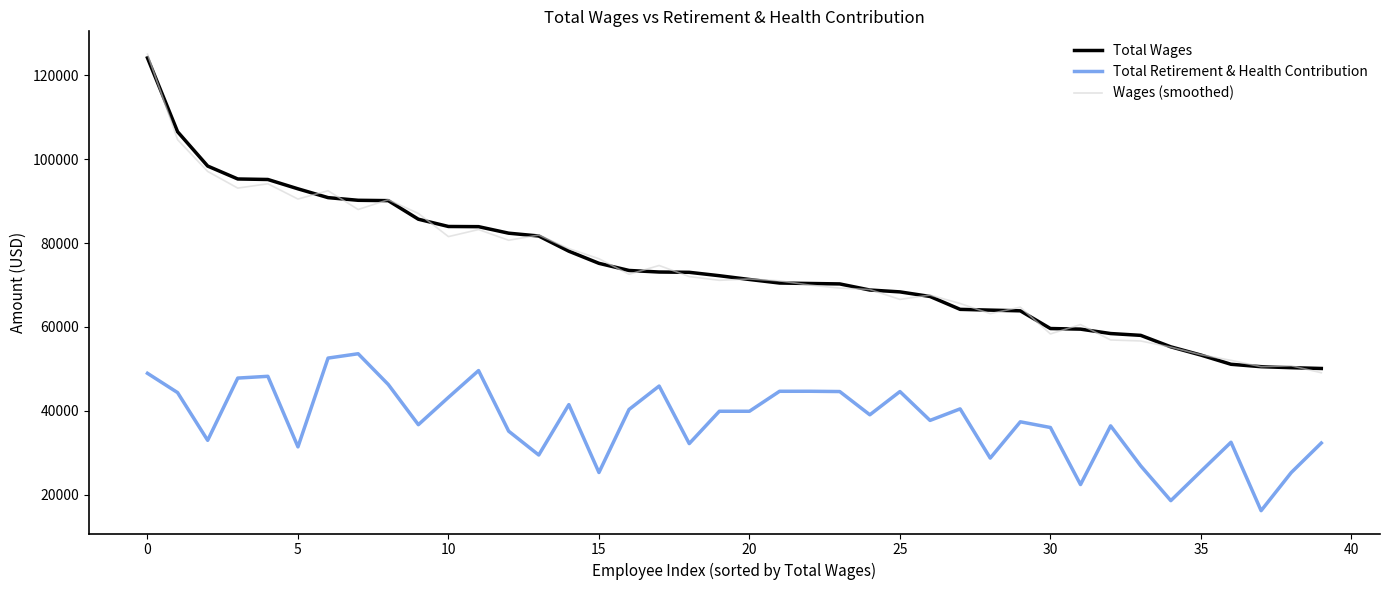

Reading right to left, what are all the values shown in this chart?

Total Wages: 50106.8	50297.7	50534.5	51109.2	53303.4	55267.9	58003.3	58437.4	59488.3	59630.9	63853.6	64019.9	64203.1	67273.9	68368.6	68812.1	70266.8	70372.6	70479.0	71324.8	72223.6	73034.2	73103.8	73474.1	75175.9	78067.7	81691.2	82362.8	83917.8	83958.5	85693.6	90122.3	90204.8	90838.8	92940.0	95163.7	95287.4	98367.6	106554.2	124155.8
Total Retirement & Health Contribution: 32334.0	25286.3	16206.2	32520.9	25590.1	18598.7	26892.6	36430.9	22430.2	36035.2	37395.9	28745.2	40475.6	37723.5	44607.2	39066.3	44607.2	44675.6	44670.7	39907.4	39907.4	32198.1	45917.7	40333.8	25307.2	41494.6	29481.4	35162.6	49607.2	43221.3	36708.7	46295.5	53621.8	52586.4	31422.5	48242.4	47818.2	32974.3	44359.4	48956.2
Wages (smoothed): 49089.9	50754.4	50537.1	52049.4	53392.5	55192.0	56666.3	56903.6	60581.4	58347.9	64724.5	63175.4	65601.0	67615.0	66575.5	68932.4	69267.7	69991.6	71004.6	71450.6	71123.5	72024.8	74662.1	72564.2	76272.2	78679.1	81923.8	80670.1	83228.9	81544.7	87070.5	90341.3	88006.8	92483.2	90501.4	94143.8	93110.1	97086.1	104654.0	125044.0